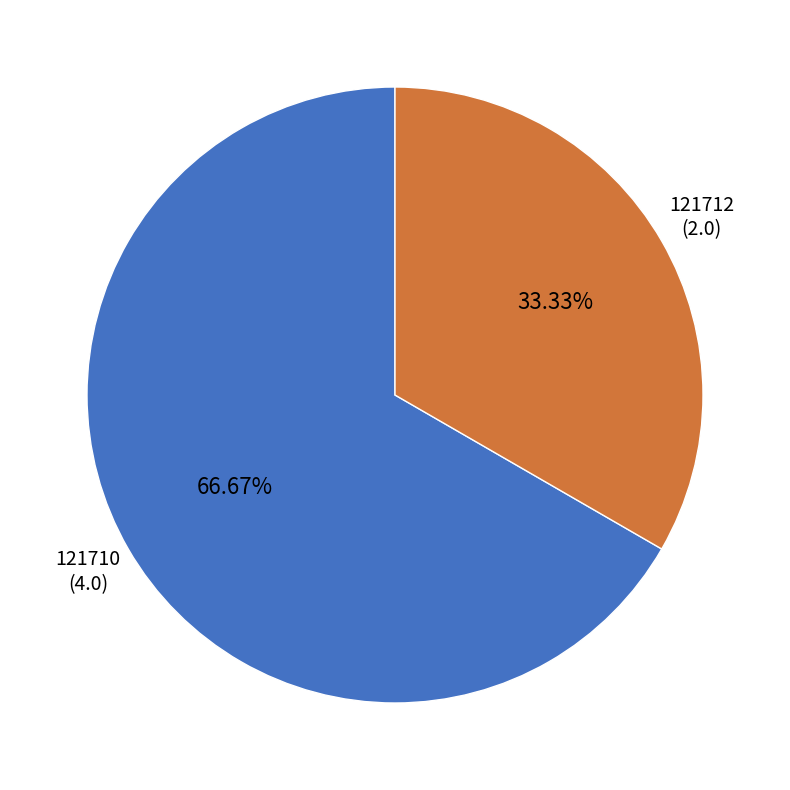

Does any single category account for the majority?

Yes